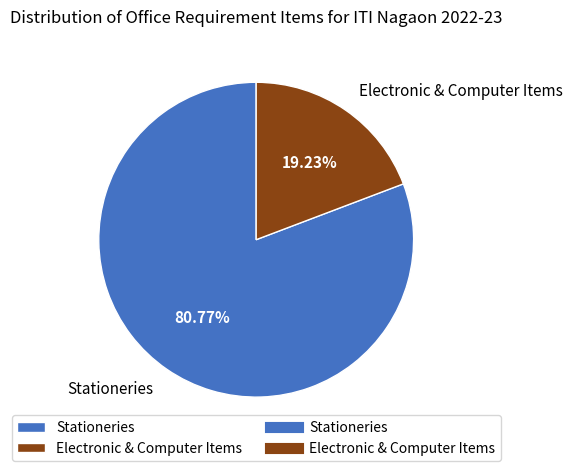

Which has a higher value, Electronic & Computer Items or Stationeries?

Stationeries